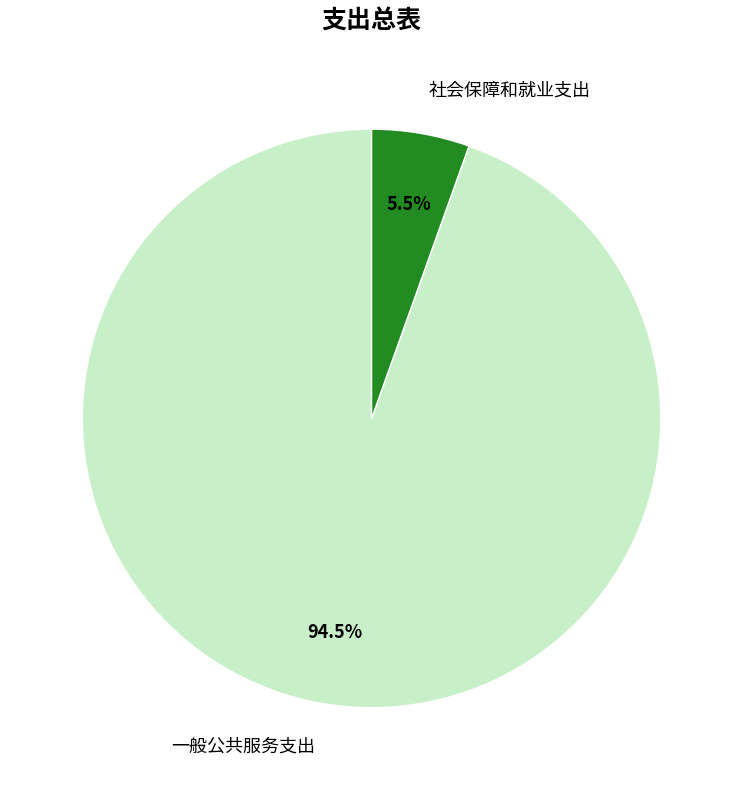

Count the number of slices in the pie.

2